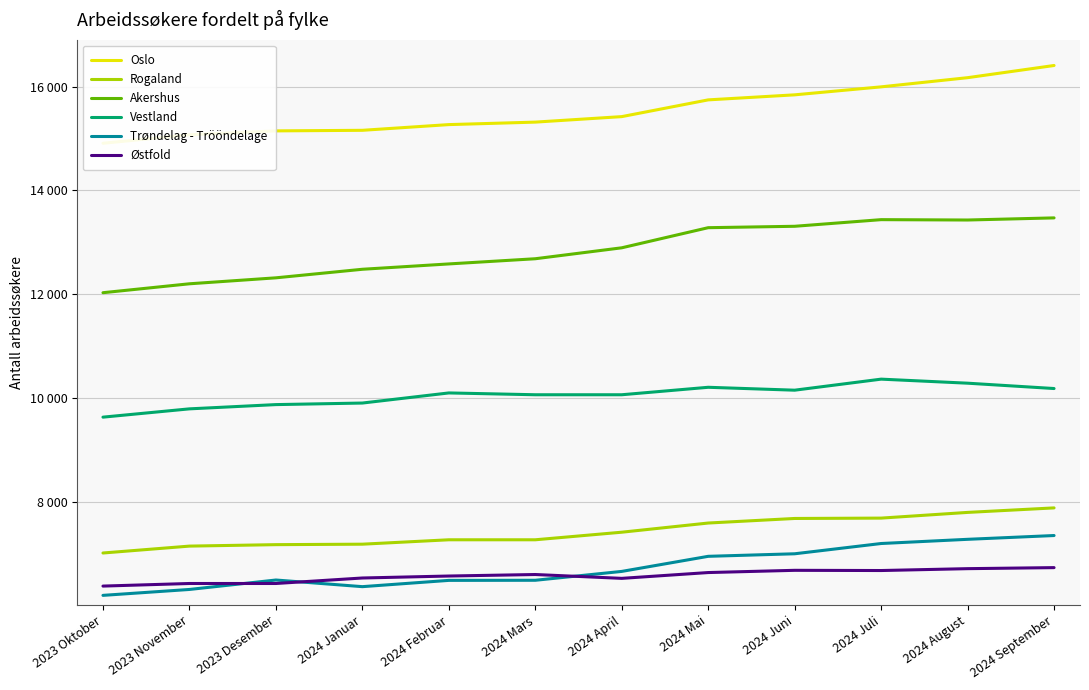

At which label does Vestland reach its peak?

2024 Juli